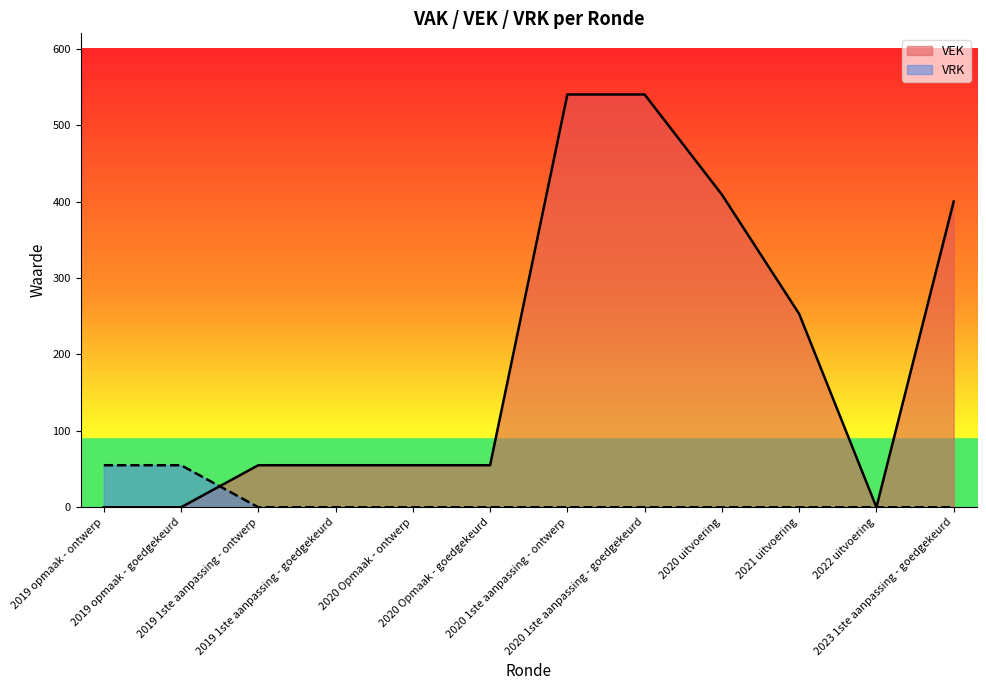

What is the spread (max minus min) of values at 2023 1ste aanpassing - goedgekeurd?

400